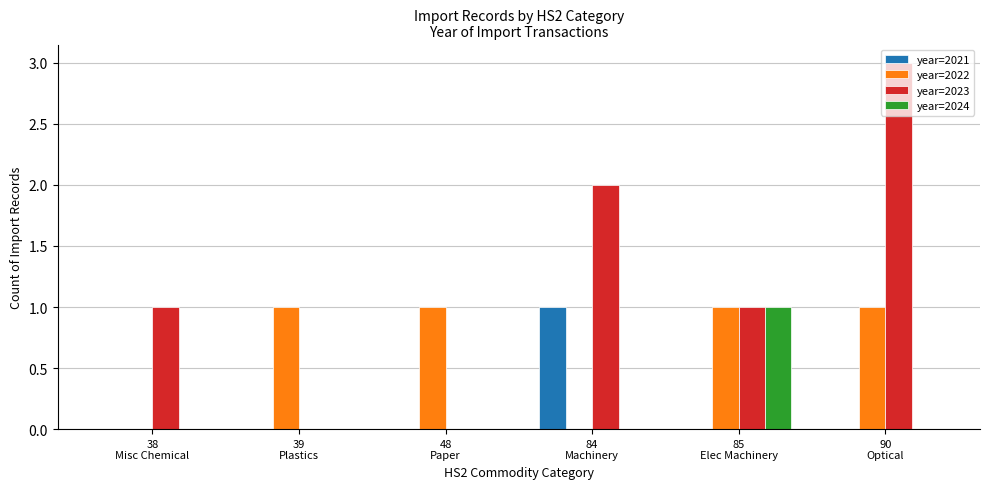

Which series has the largest total across all categories?

year=2023